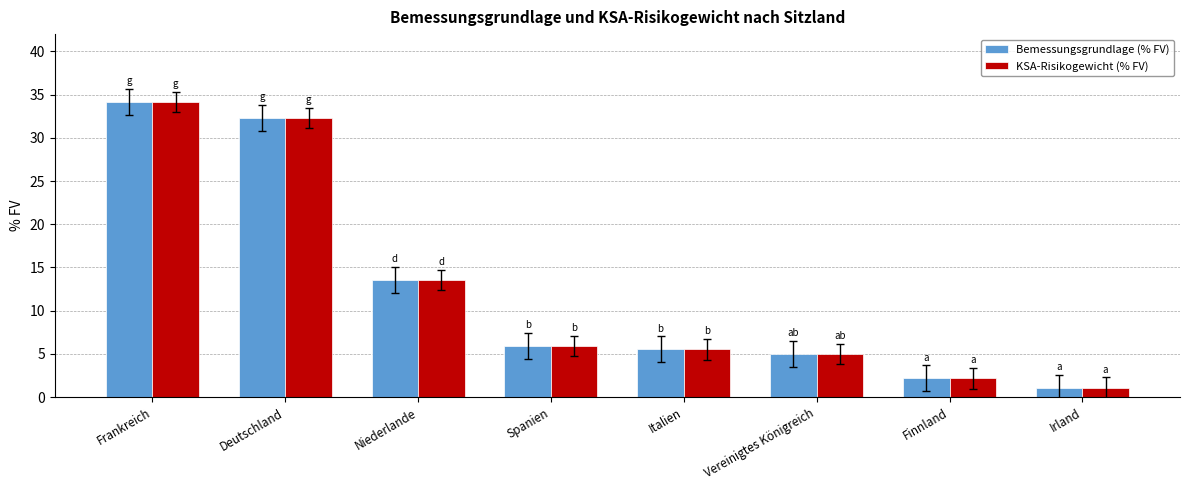

What is the approximate value of Bemessungsgrundlage (% FV) at Vereinigtes Königreich?

5.0